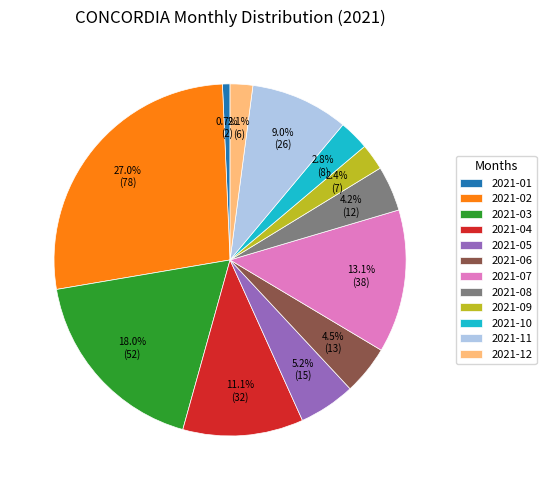

Does 2021-12 represent more than half of the total?

No